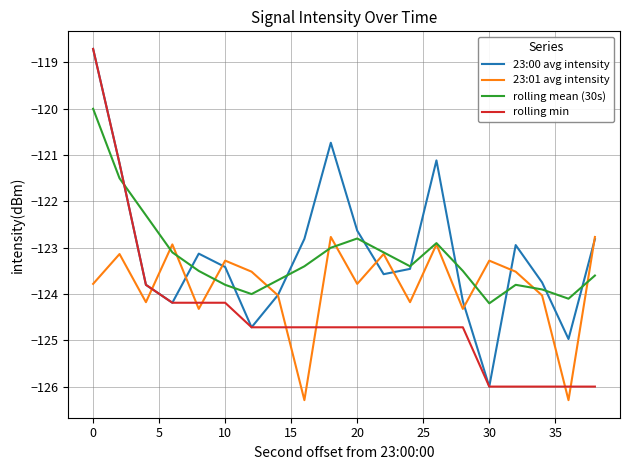

How many series are shown in this chart?

4